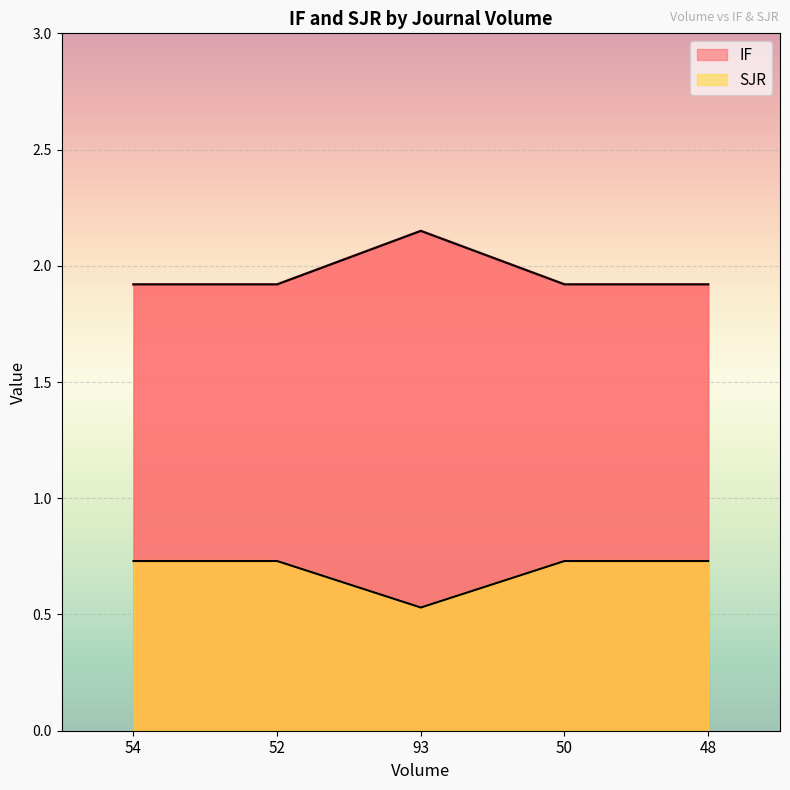

True or false: IF and SJR intersect in this chart.

False